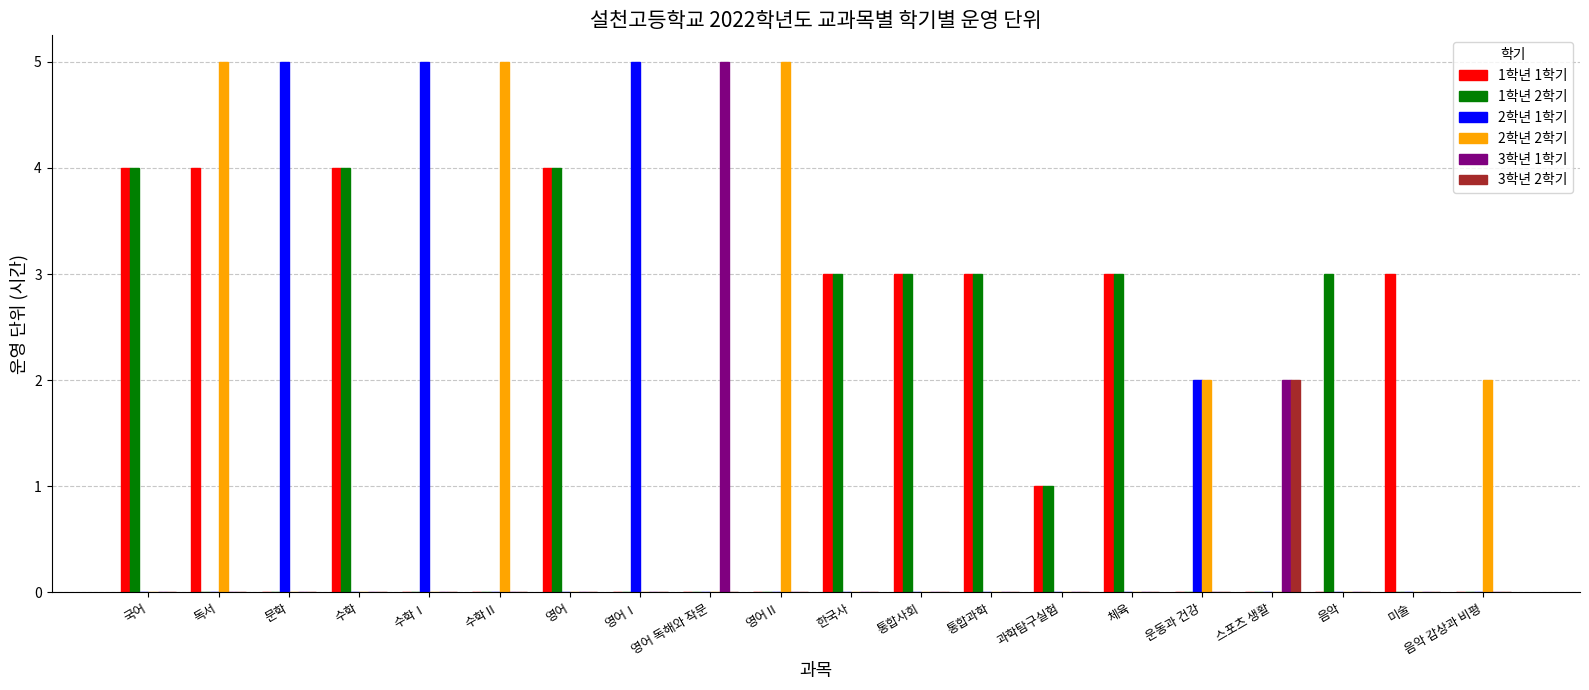

Reading left to right, extract all data points from this chart.

1학년 1학기: 4	4	0	4	0	0	4	0	0	0	3	3	3	1	3	0	0	0	3	0
1학년 2학기: 4	0	0	4	0	0	4	0	0	0	3	3	3	1	3	0	0	3	0	0
2학년 1학기: 0	0	5	0	5	0	0	5	0	0	0	0	0	0	0	2	0	0	0	0
2학년 2학기: 0	5	0	0	0	5	0	0	0	5	0	0	0	0	0	2	0	0	0	2
3학년 1학기: 0	0	0	0	0	0	0	0	5	0	0	0	0	0	0	0	2	0	0	0
3학년 2학기: 0	0	0	0	0	0	0	0	0	0	0	0	0	0	0	0	2	0	0	0